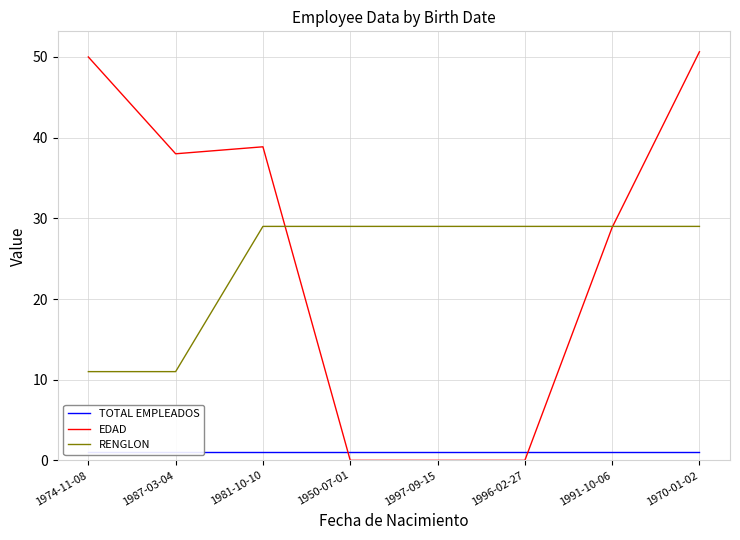

What is the total value across all series at 1997-09-15?

30.0